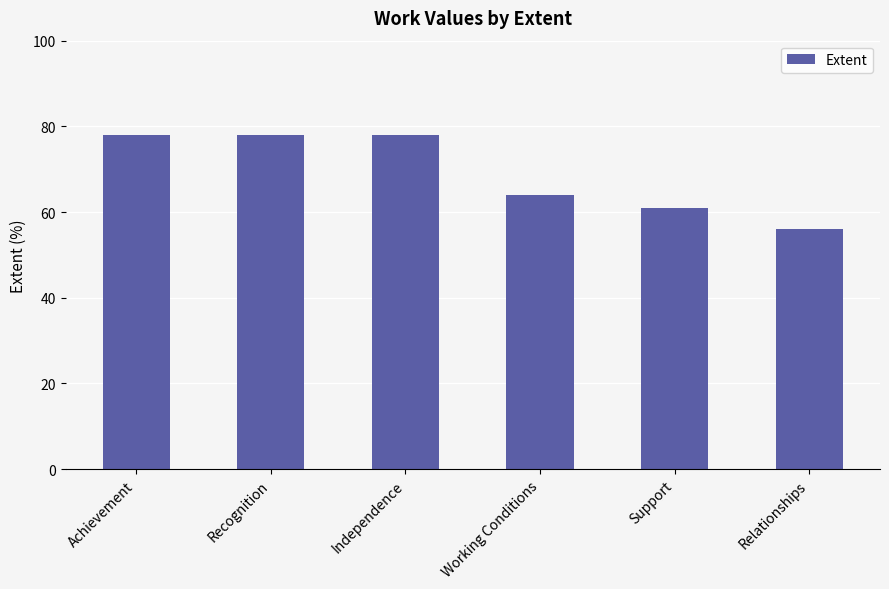

What is the sum of the values at Support and Achievement?

139